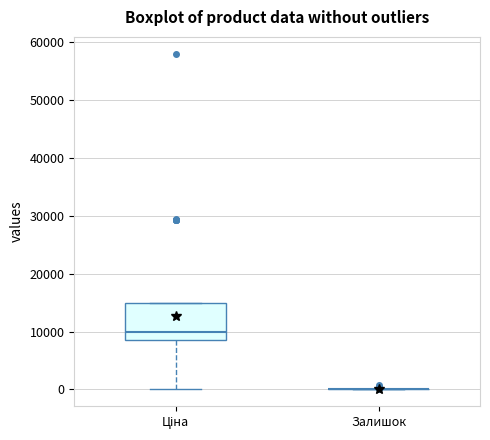

Where does the median line of the box for Ціна sit on the y-axis? The values are not printed on the chart, so give them approximately, as read against the axis.

10000